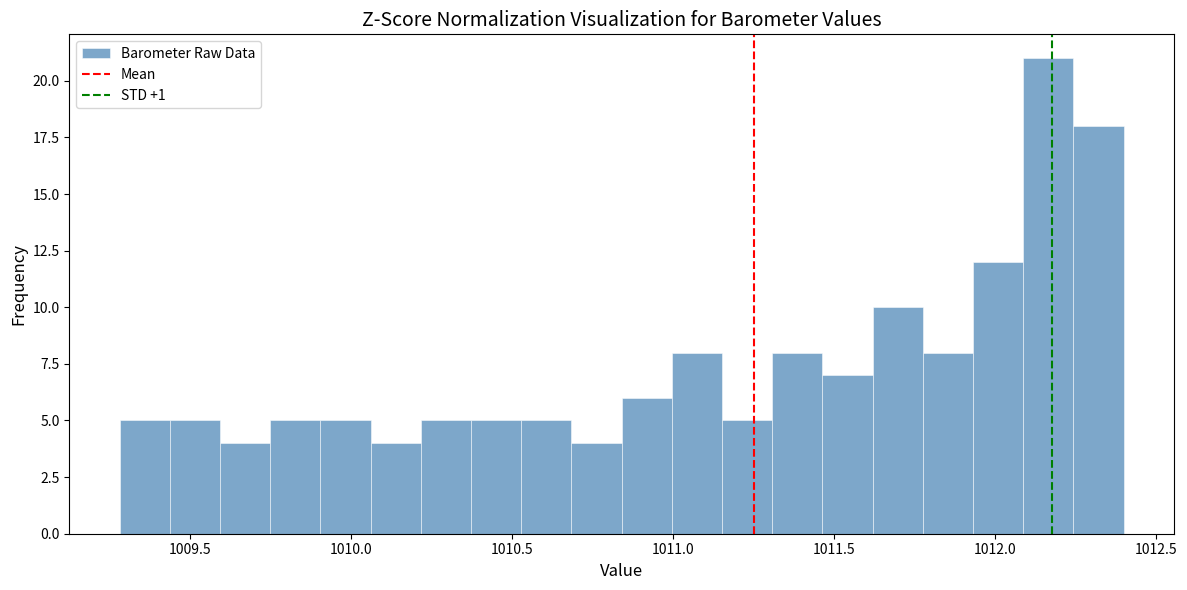

Read against the x-axis, roughly where is the centre of the tallest bar?

1012.15